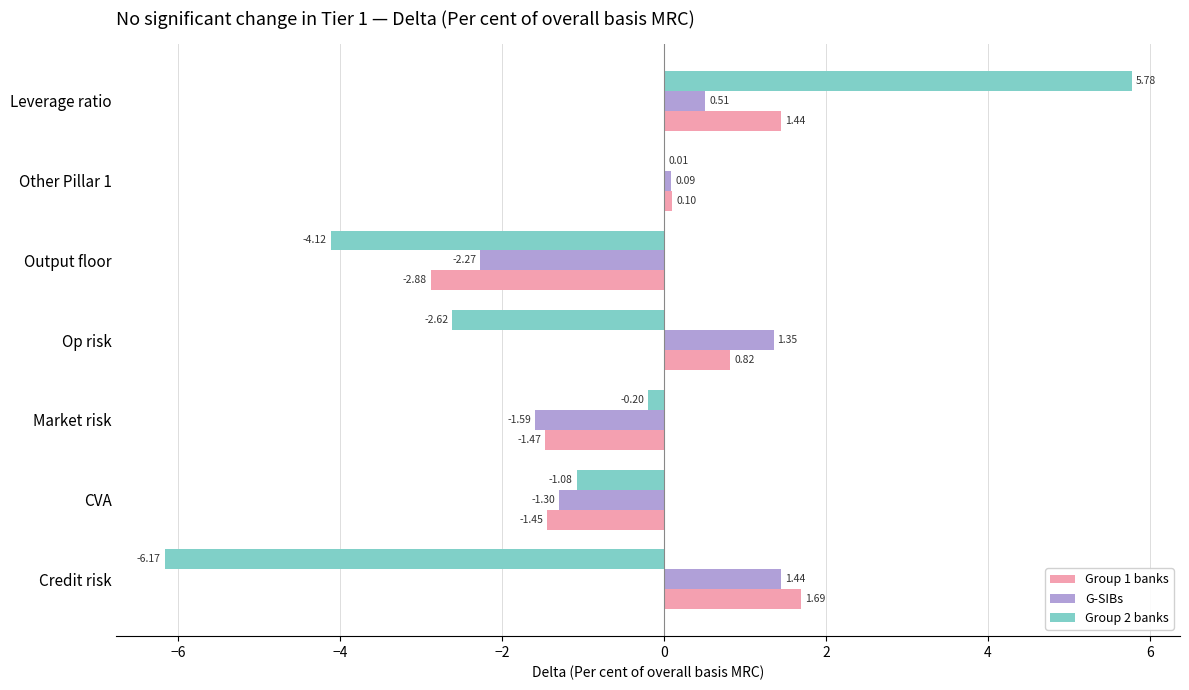

At which category is the sum across all series the highest?

Leverage ratio